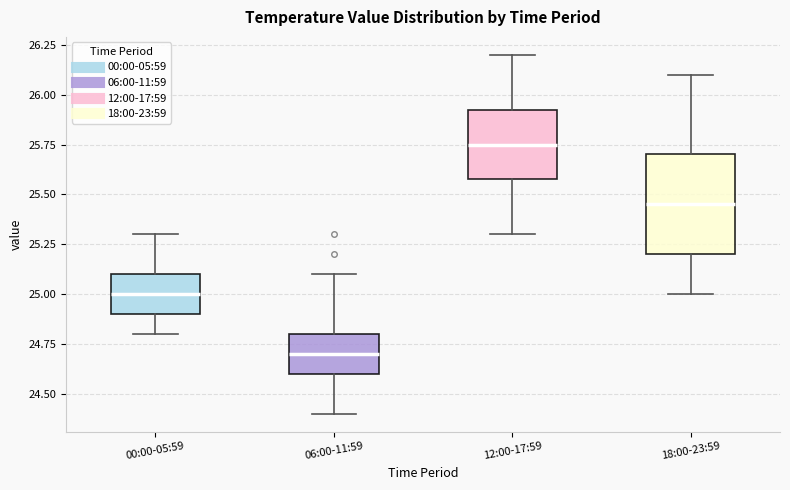

Reading left to right, read every box against the y-axis: the position of its median line, the range the box covers, and the ends of its whiskers. The values are not printed on the chart, so give them approximately, as read against the axis.

00:00-05:59: median 25.00, box 24.90 to 25.10, whiskers 24.80 to 25.30
06:00-11:59: median 24.70, box 24.60 to 24.80, whiskers 24.40 to 25.10
12:00-17:59: median 25.75, box 25.60 to 25.95, whiskers 25.30 to 26.20
18:00-23:59: median 25.45, box 25.20 to 25.70, whiskers 25.00 to 26.10